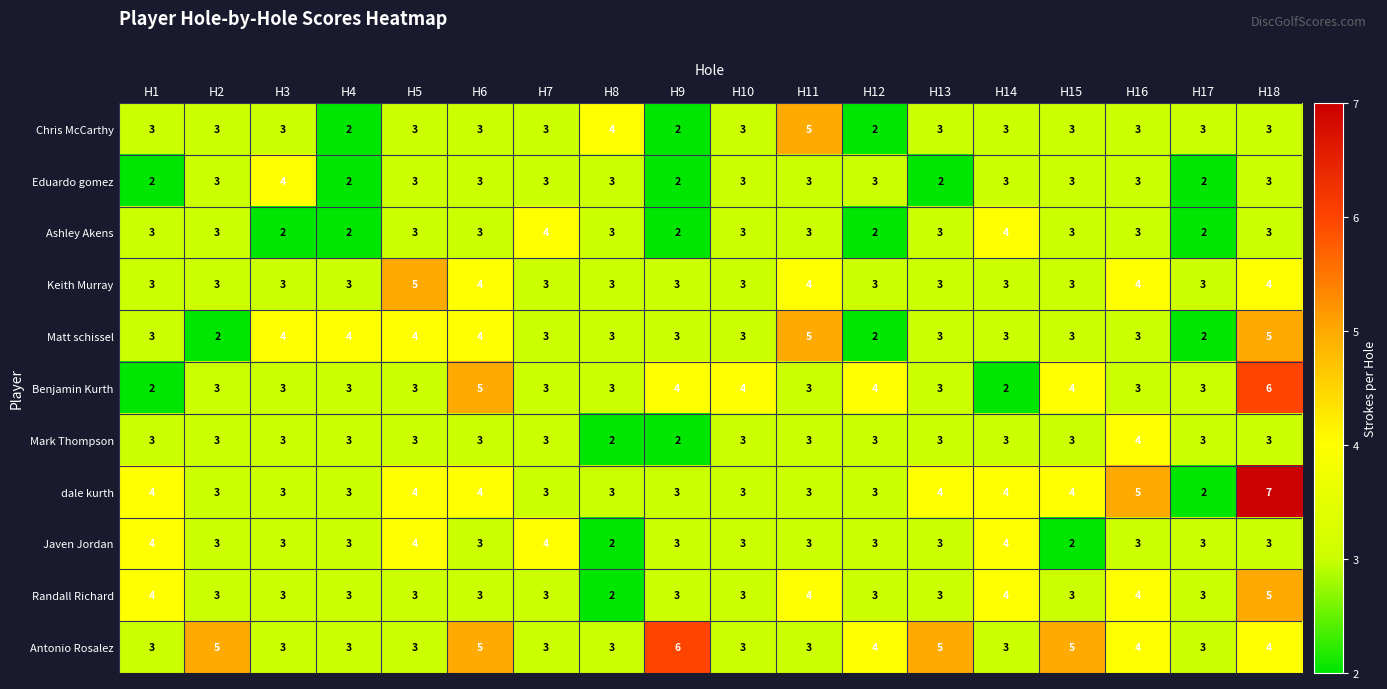

What is the difference between the highest and lowest values at H17?

1